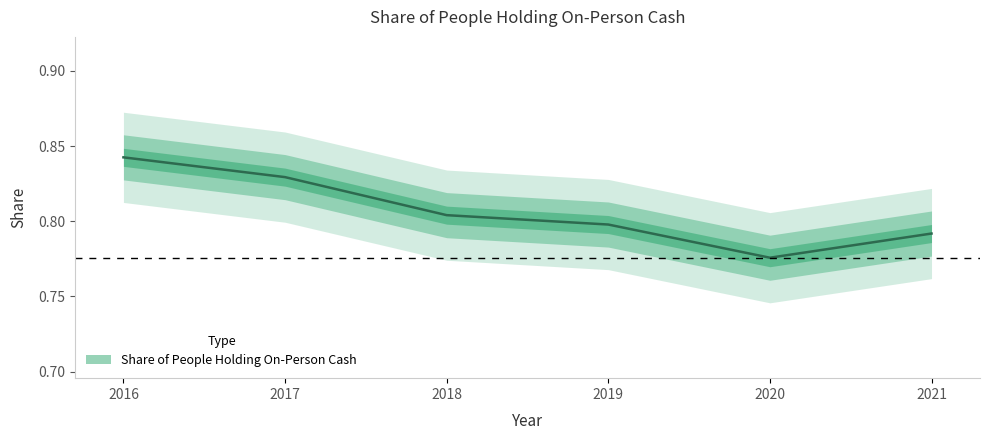

List the labels in order of value, largest first.

2016, 2017, 2018, 2019, 2021, 2020